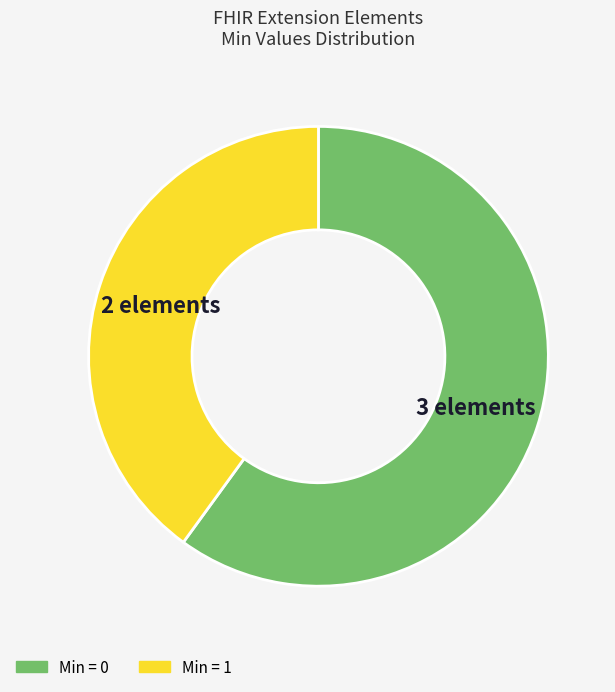

Is there a majority slice in this chart?

Yes